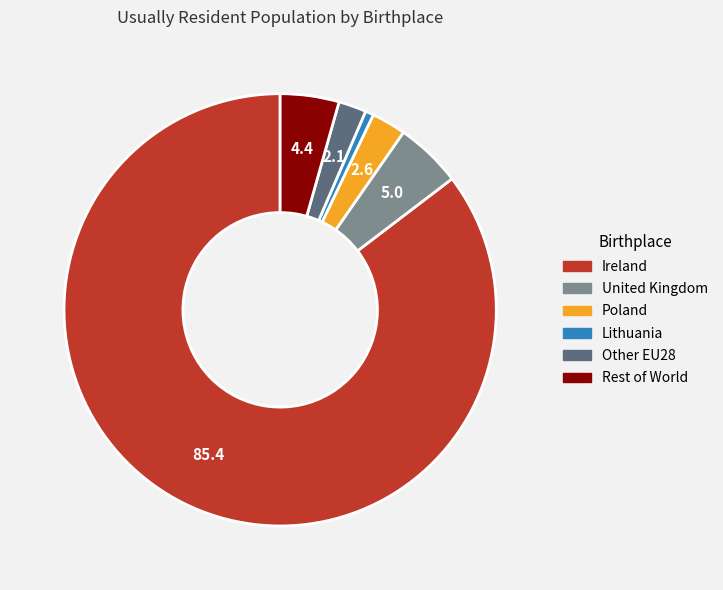

Is there any slice that represents more than half of the pie?

Yes